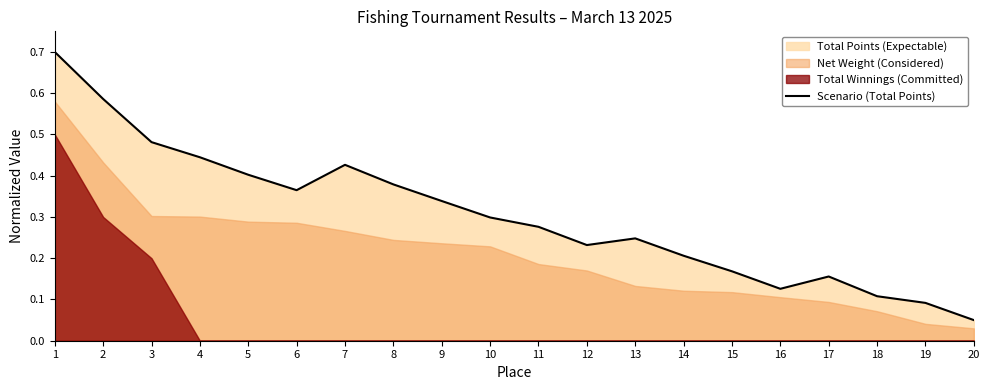

True or false: the data shows 0.7 at 1.

True